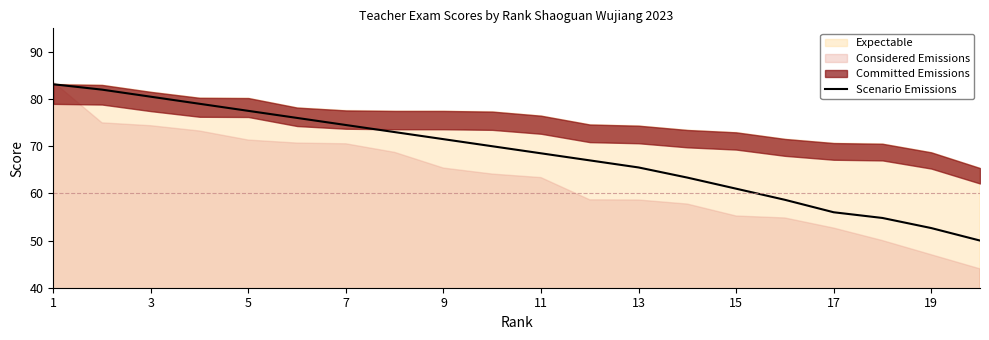

What is the greatest value displayed?

83.1